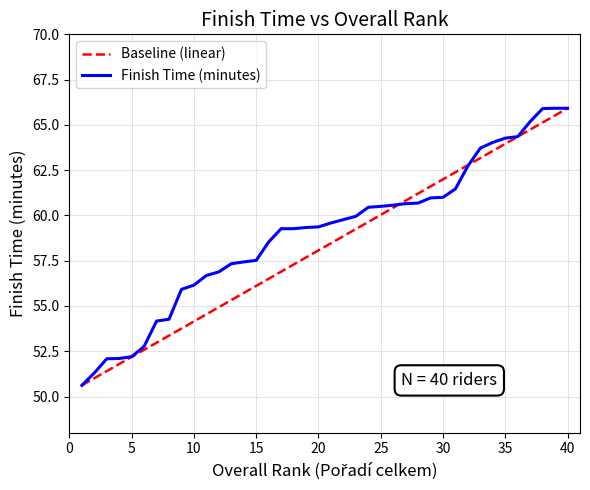

Reading right to left, list all the values displayed in this chart.

40=65.9	39=65.9	38=65.9	37=65.2	36=64.3	35=64.3	34=64.0	33=63.7	32=62.7	31=61.5	30=61.0	29=61.0	28=60.7	27=60.6	26=60.6	25=60.5	24=60.5	23=60.0	22=59.8	21=59.6	20=59.4	19=59.3	18=59.3	17=59.3	16=58.5	15=57.5	14=57.4	13=57.3	12=56.9	11=56.7	10=56.1	9=55.9	8=54.3	7=54.2	6=52.8	5=52.2	4=52.1	3=52.1	2=51.3	1=50.6